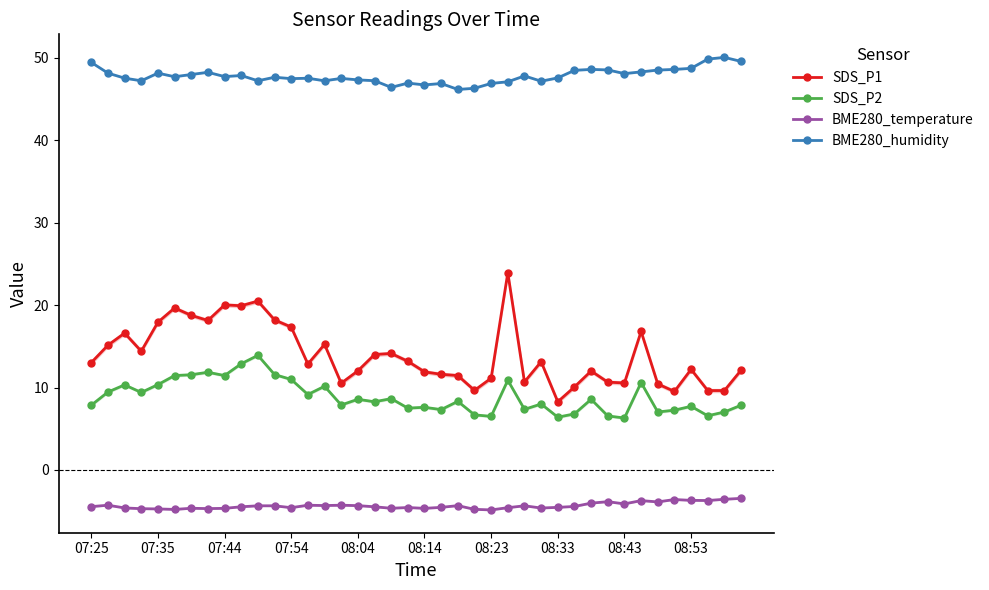

Rank the series by their maximum value, from lowest to highest.

BME280_temperature, SDS_P2, SDS_P1, BME280_humidity